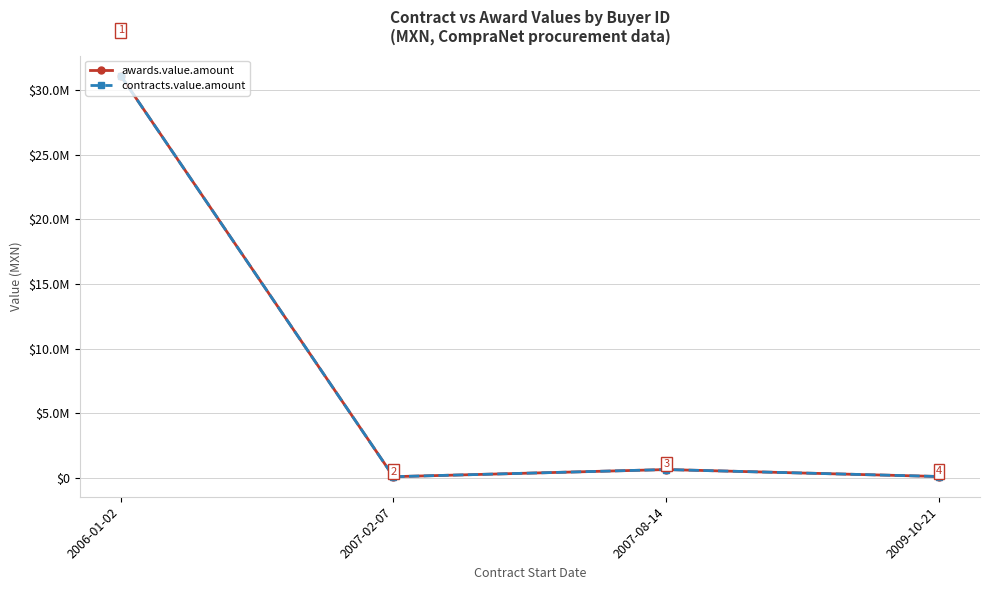

At which category is the sum across all series the highest?

2006-01-02